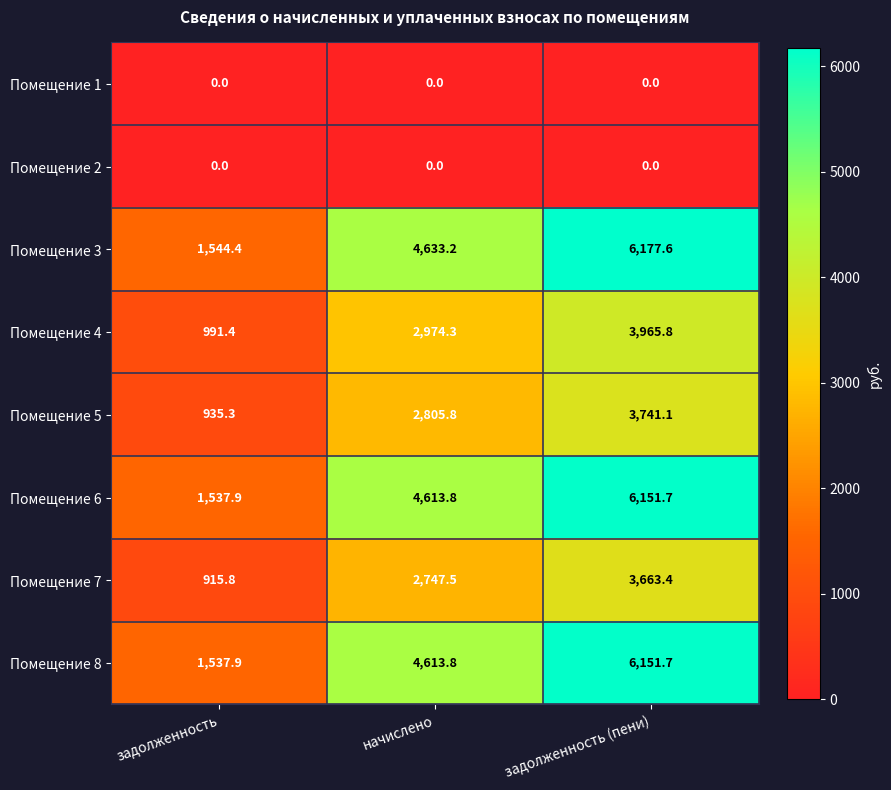

Which series has the widest spread of values?

Помещение 3